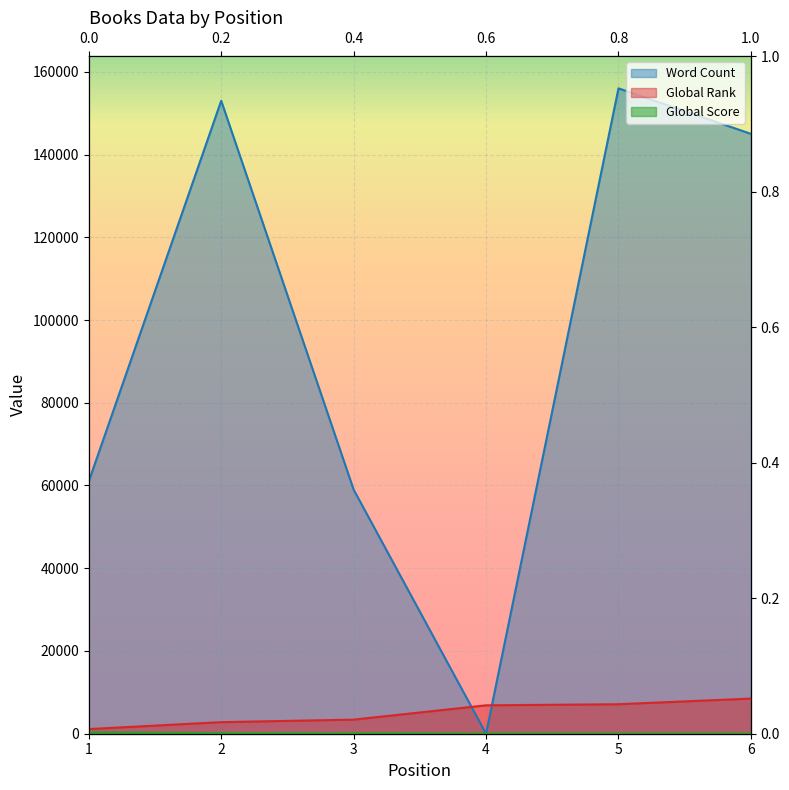

Where is Word Count nearest to the value 78000?

1